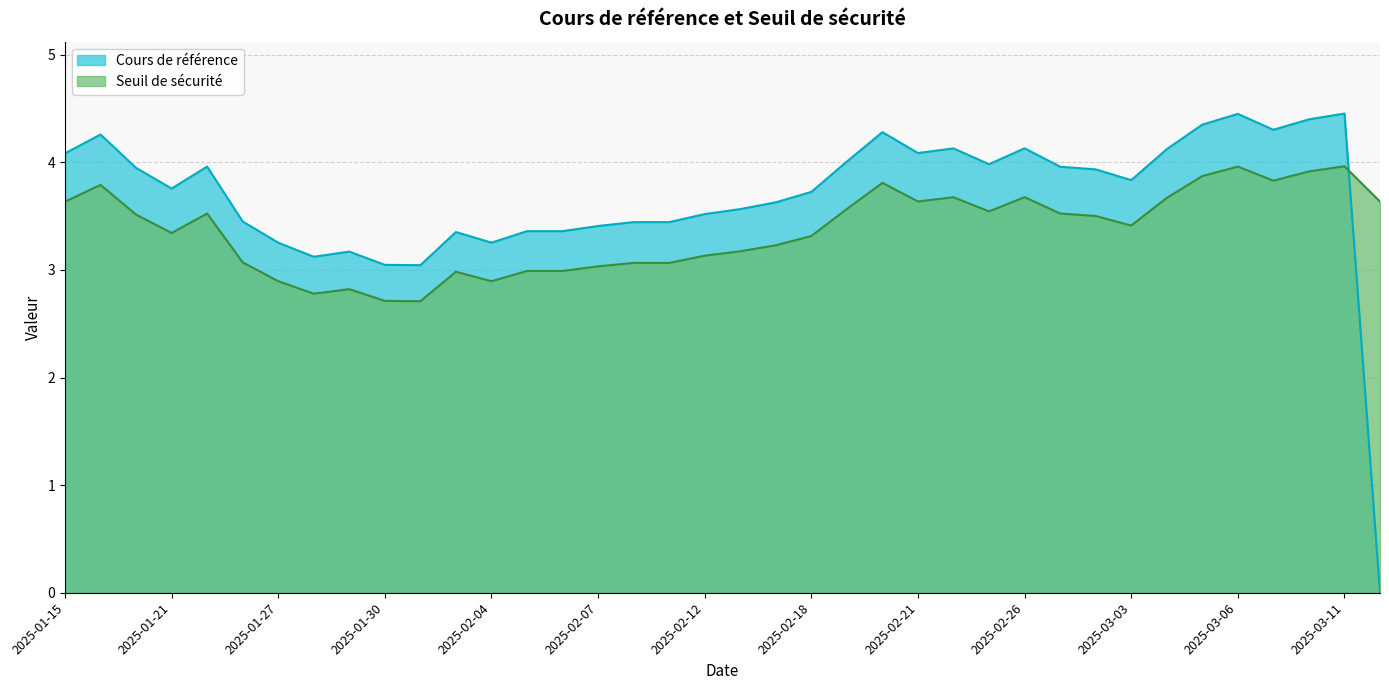

Rank the series by their average value, from lowest to highest.

Seuil de sécurité, Cours de référence